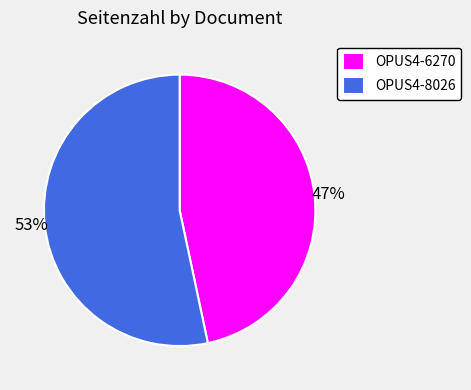

To the nearest percent, what percentage of the pie is OPUS4-8026?

53%